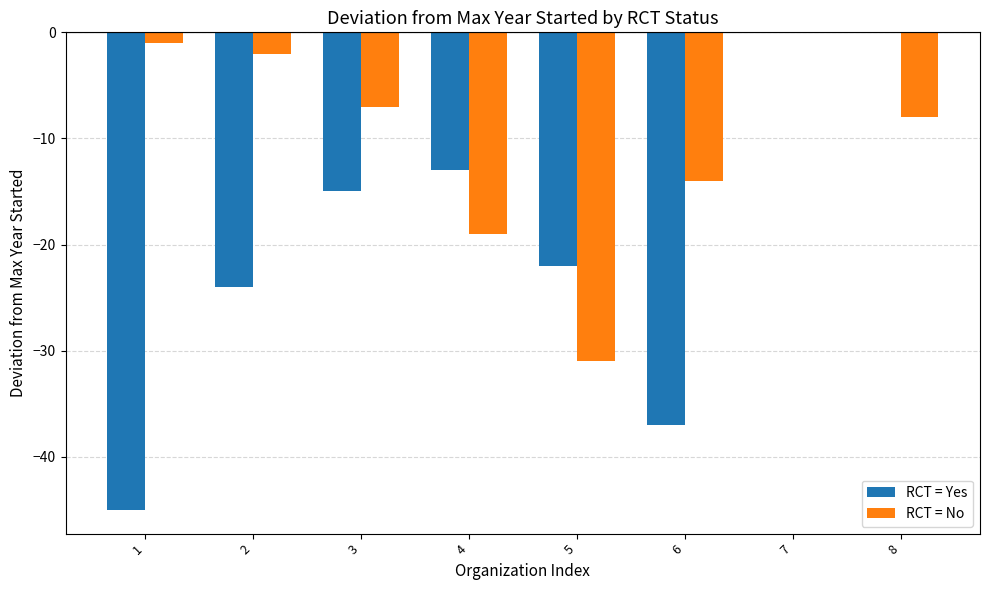

Rank the series by their average value, from lowest to highest.

RCT = Yes, RCT = No